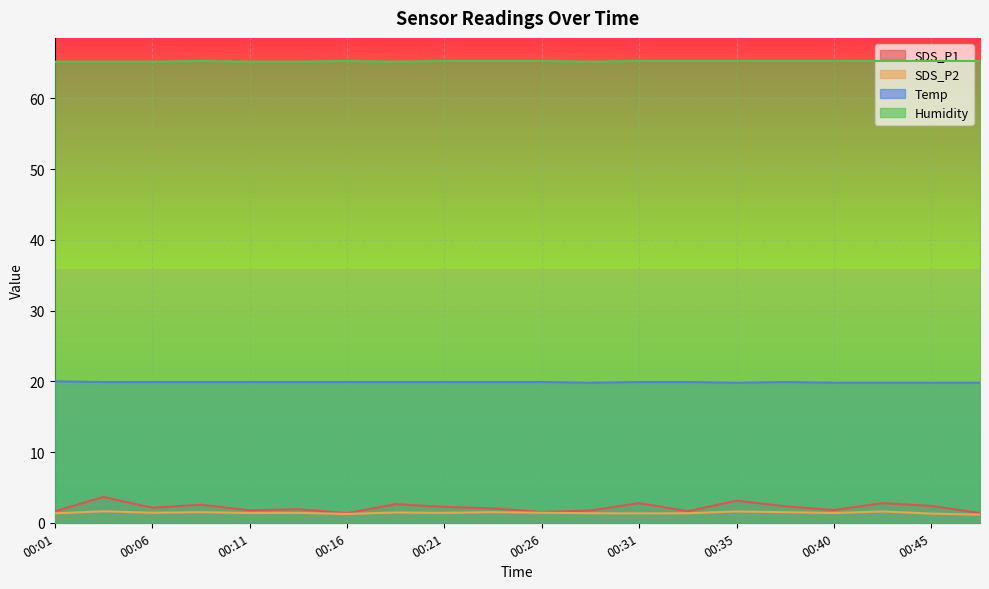

Is the value of SDS_P1 at 00:38 greater than the value of Humidity at 00:14?

No